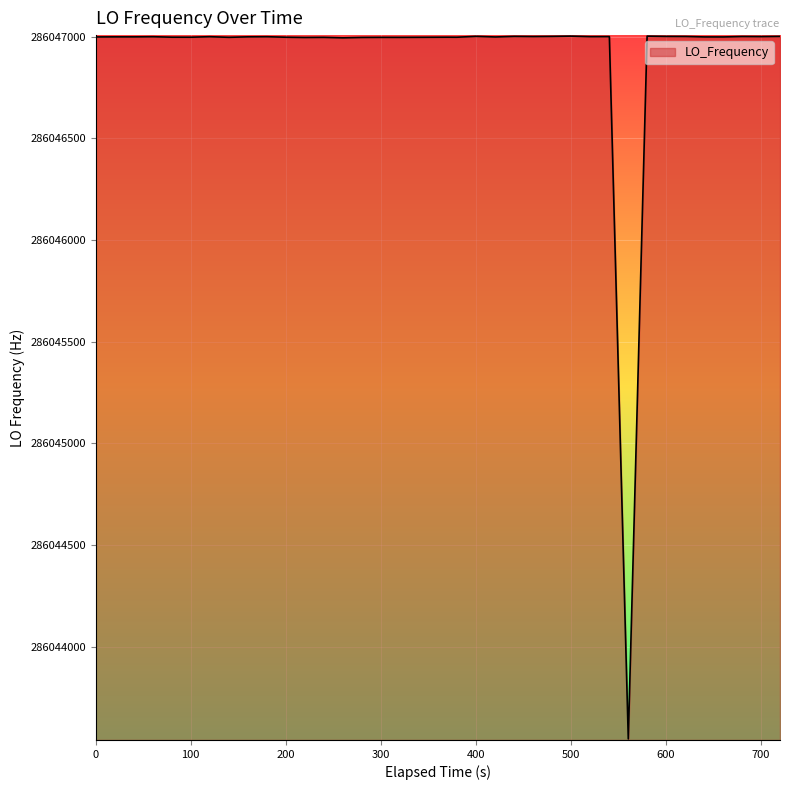

What is the minimum value shown in the chart?

286043547.6